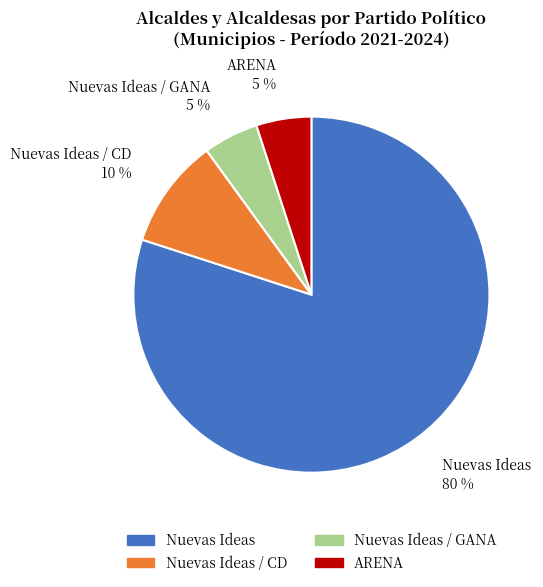

What percentage is the Nuevas Ideas / CD slice, to the nearest percent?

10%